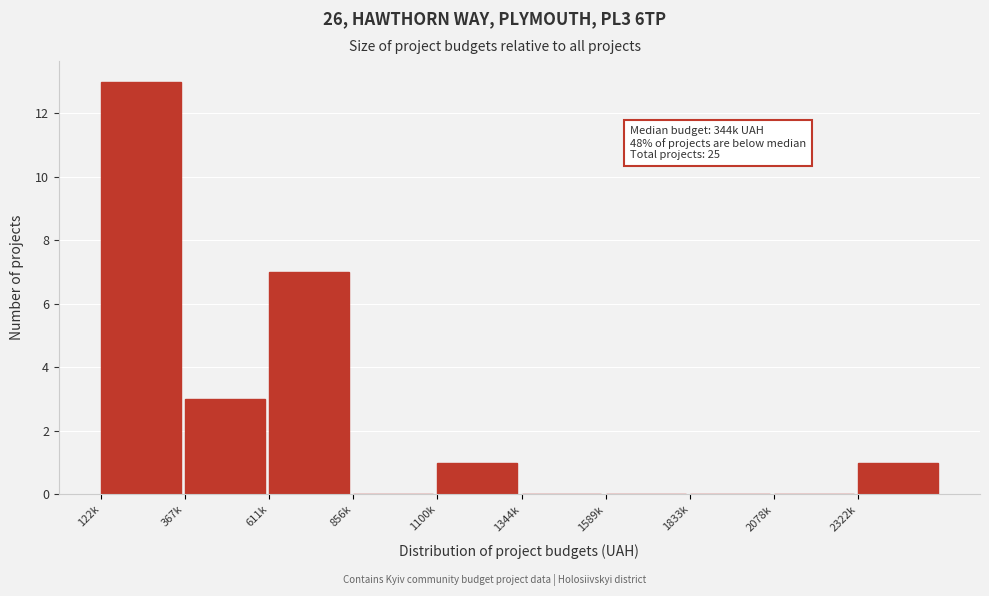

Reading left to right, what are all the values shown in this chart?

122k=13	367k=3	611k=7	856k=0	1100k=1	1344k=0	1589k=0	1833k=0	2078k=0	2322k=1